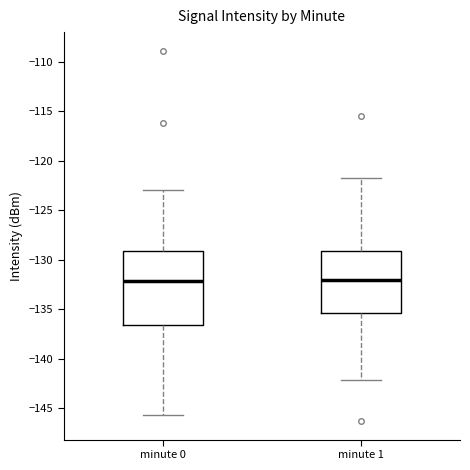

Comparing the boxes themselves (not the whiskers), which one is the tallest?

minute 0